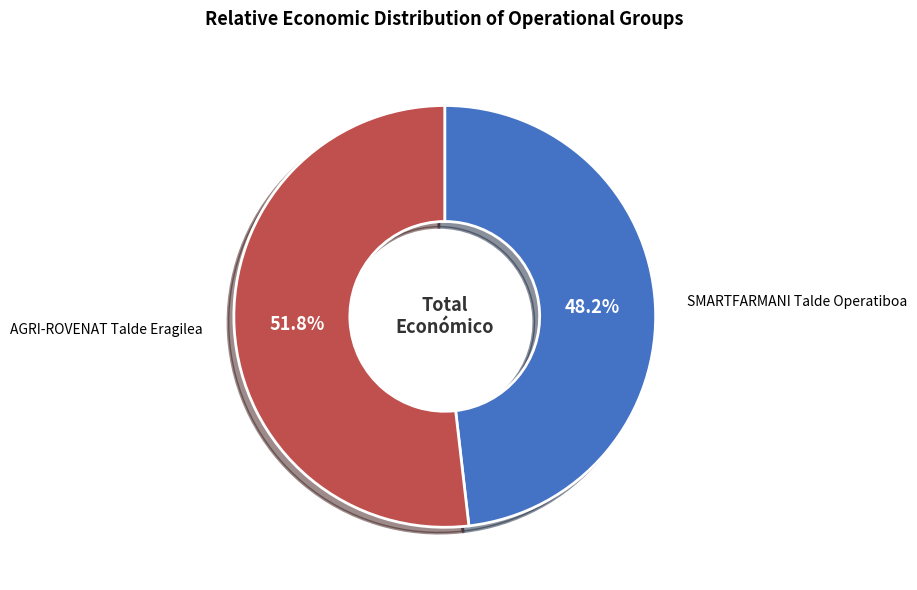

To the nearest percent, what is the average slice percentage?

50%